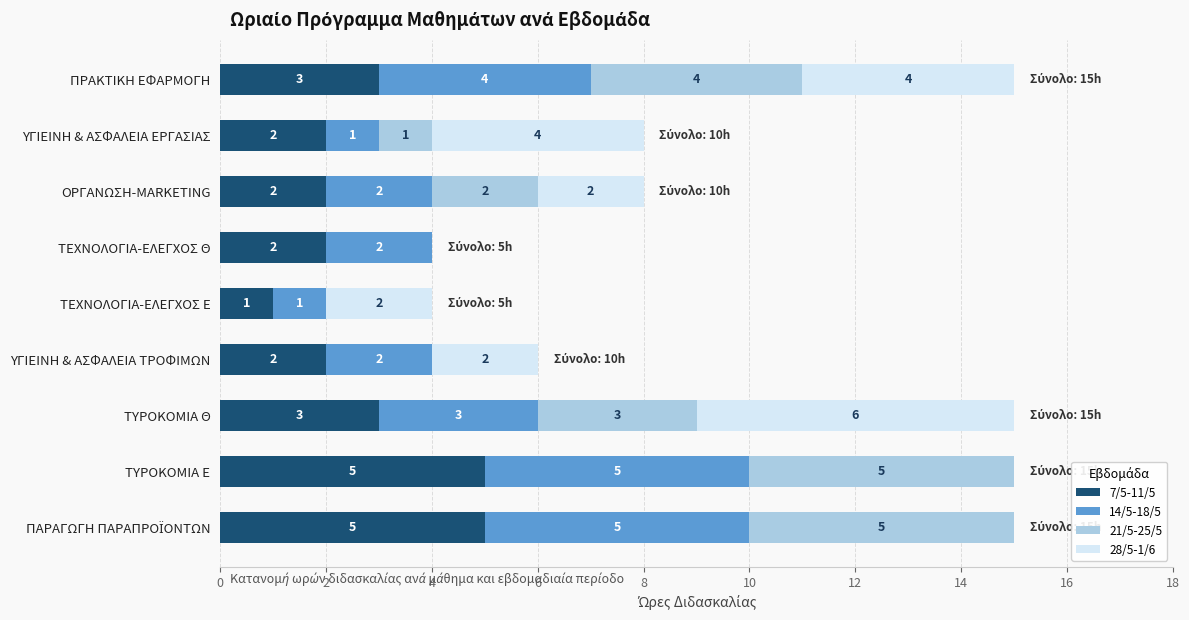

The 7/5-11/5 series shows 1 at ΤΥΡΟΚΟΜΙΑ Θ. True or false?

False